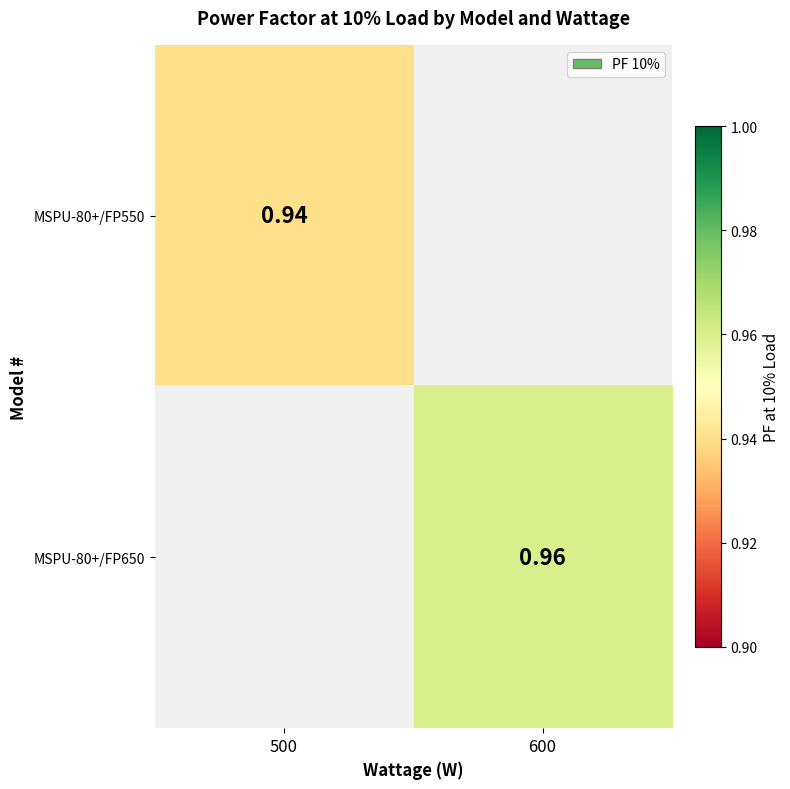

Which series has the widest spread of values?

MSPU-80+/FP550